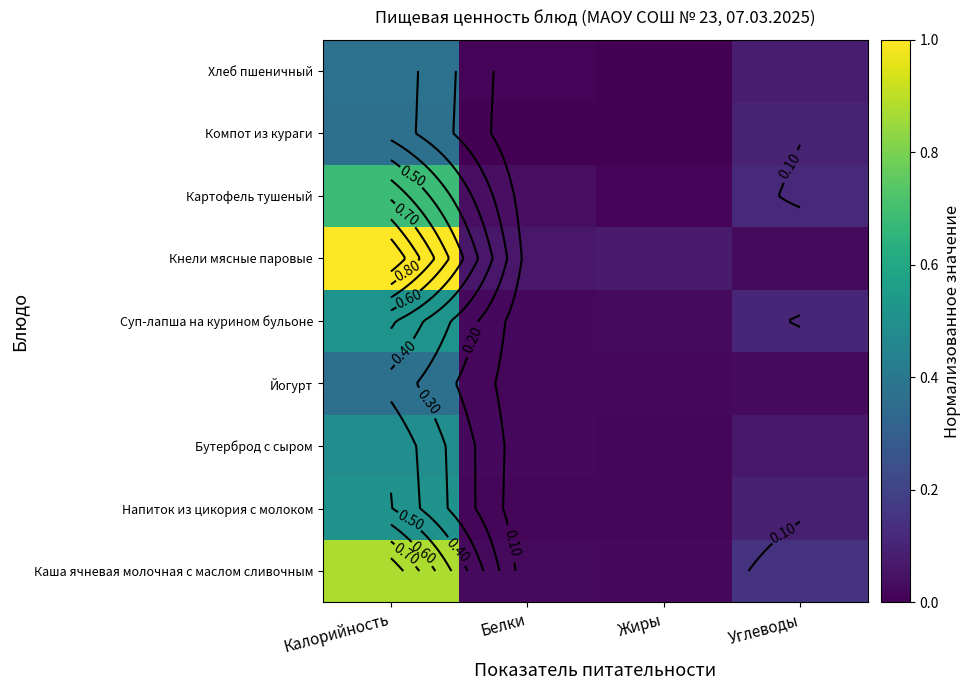

The Бутерброд с сыром series shows 0.0 at Белки. True or false?

True